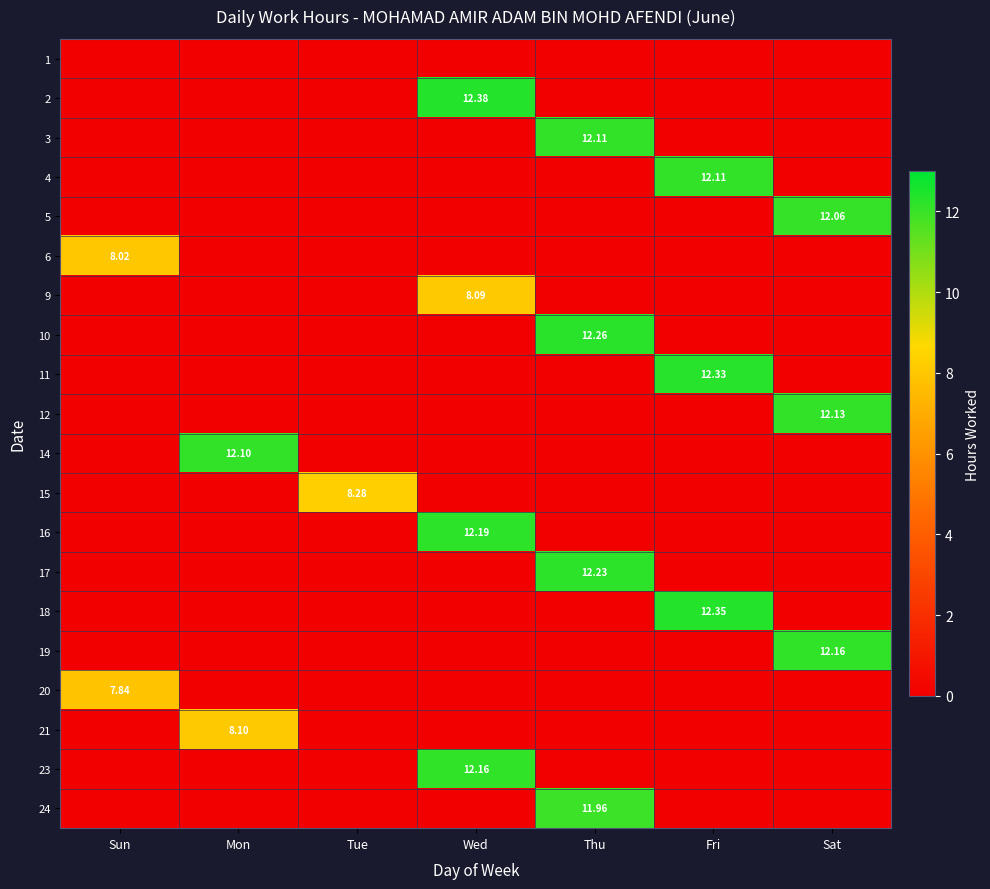

What is the total value across all series at Thu?

48.6